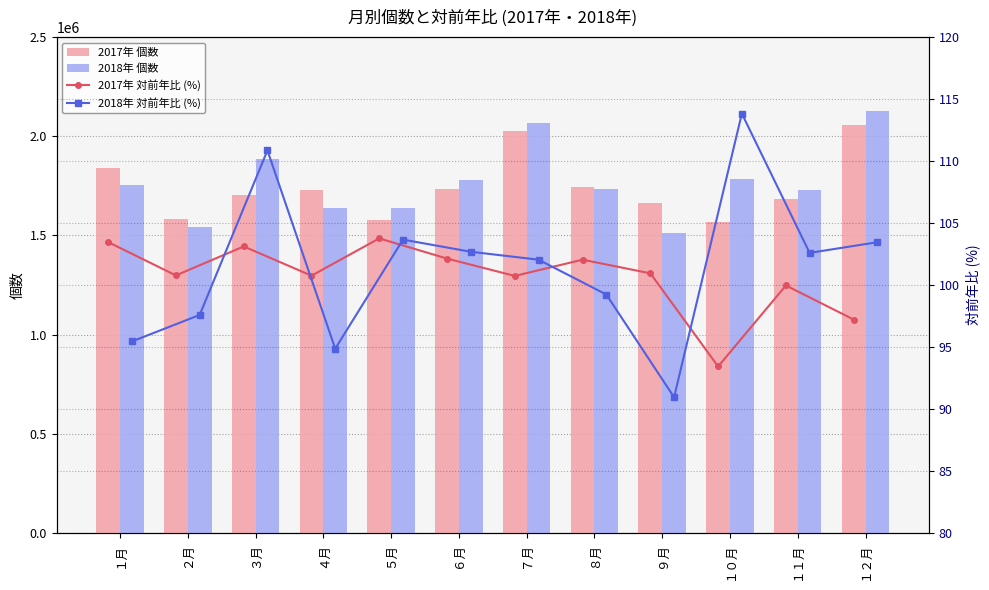

What is the maximum value shown in the chart?

2125505.0